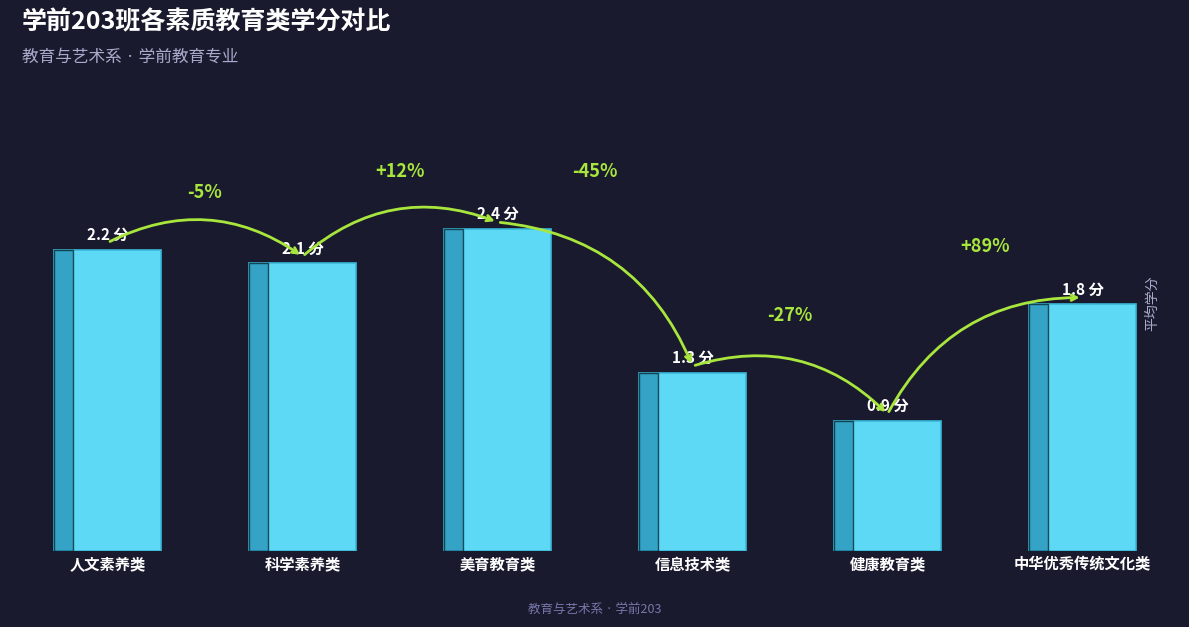

Which has a higher value, 人文素养类 or 科学素养类?

人文素养类